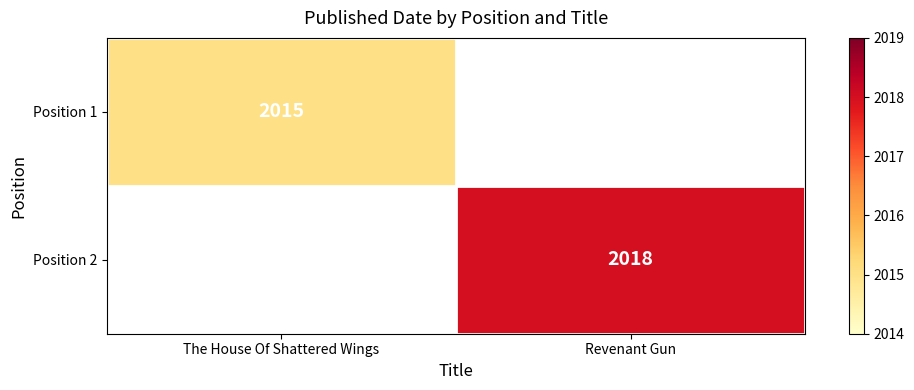

At how many categories does at least one series exceed 2016?

1